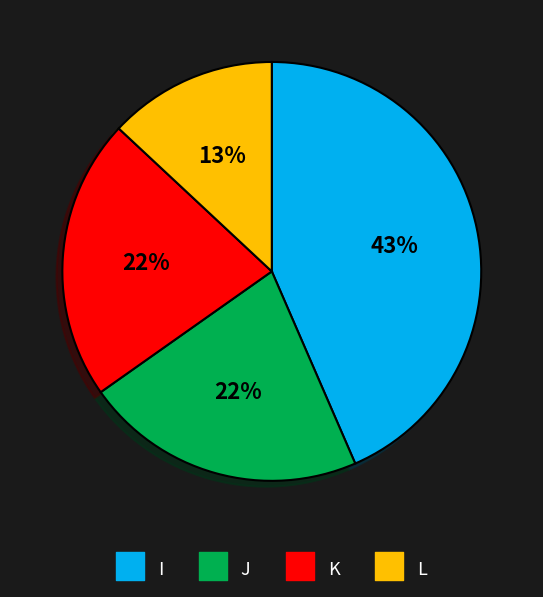

How many segments does this pie chart have?

4